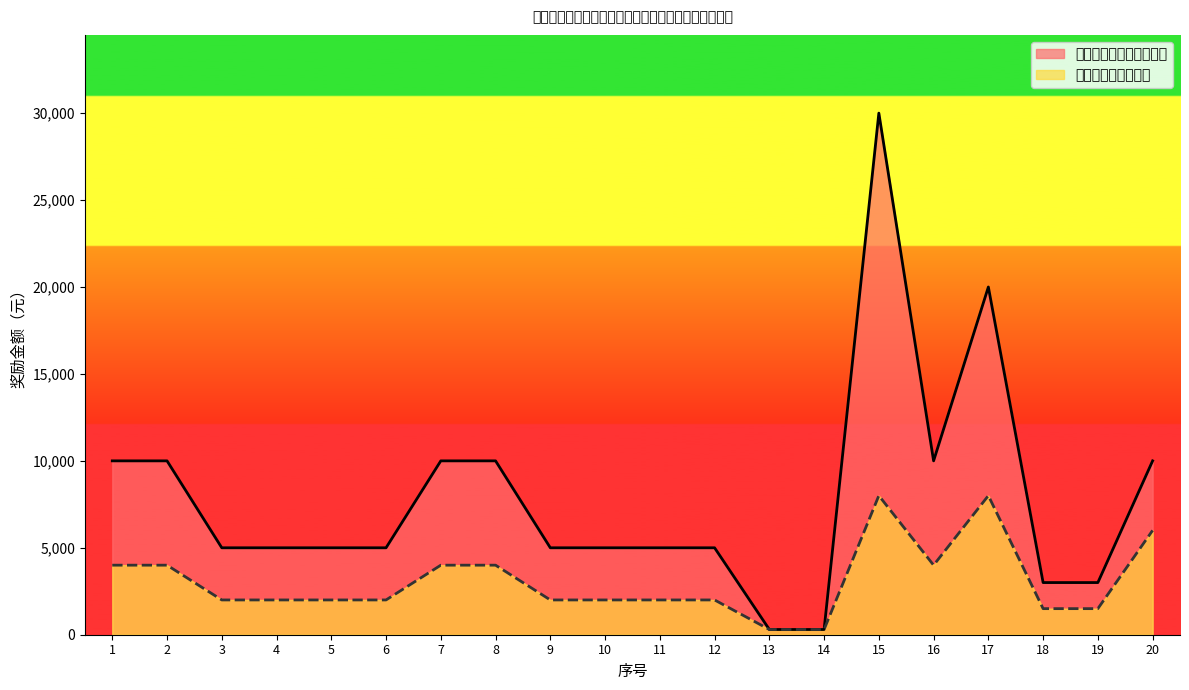

Which series has the largest total across all categories?

指导老师奖励金额（元）